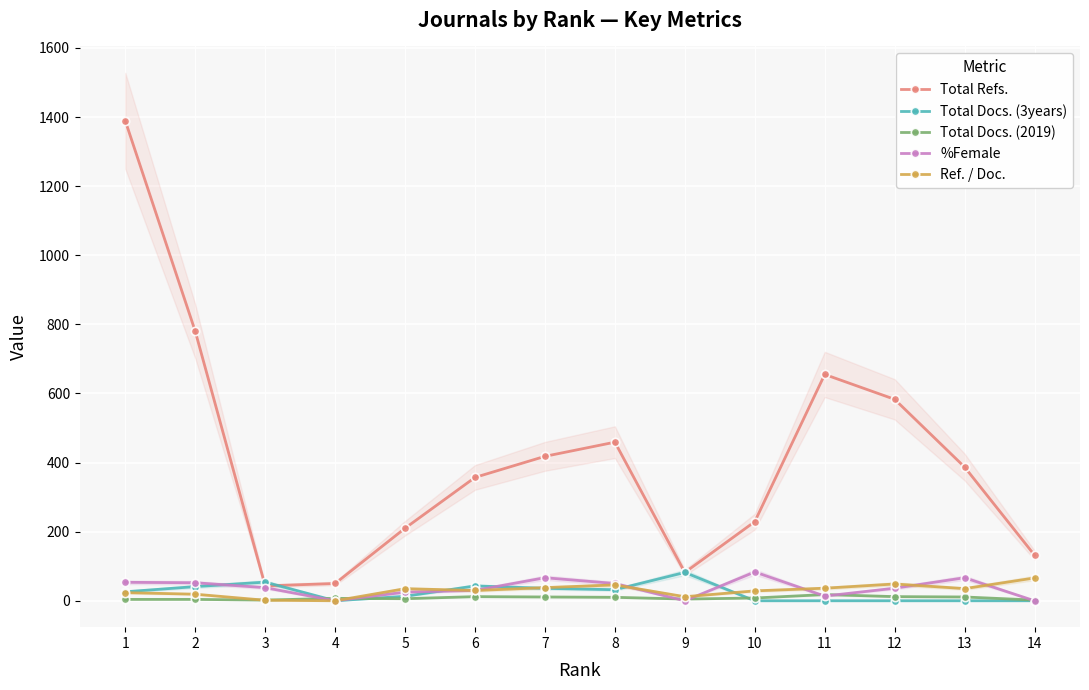

True or false: %Female has more than 2 points higher than both neighbors.

True